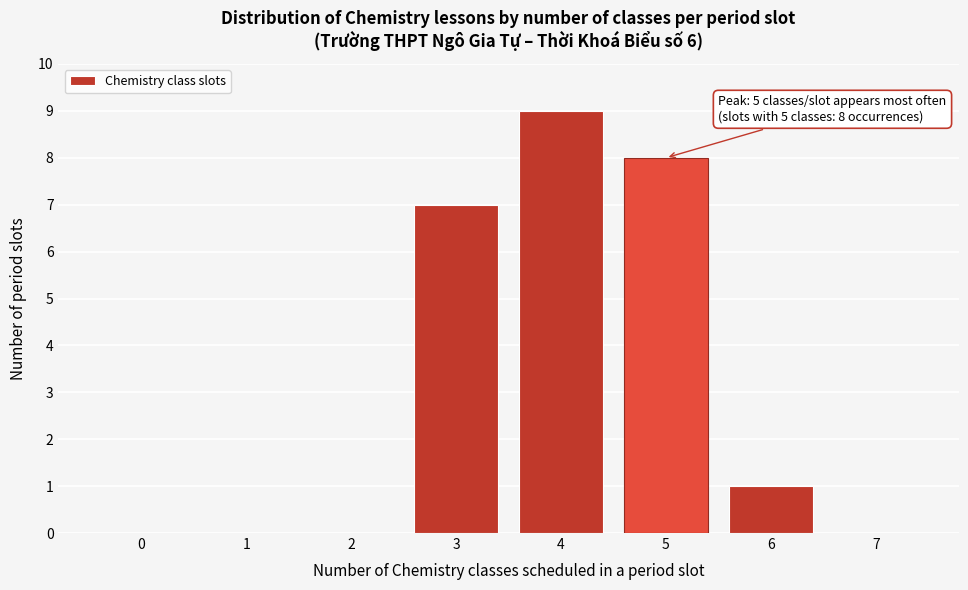

Reading left to right, transcribe all the data shown in this chart.

0=0	1=0	2=0	3=7	4=9	5=8	6=1	7=0